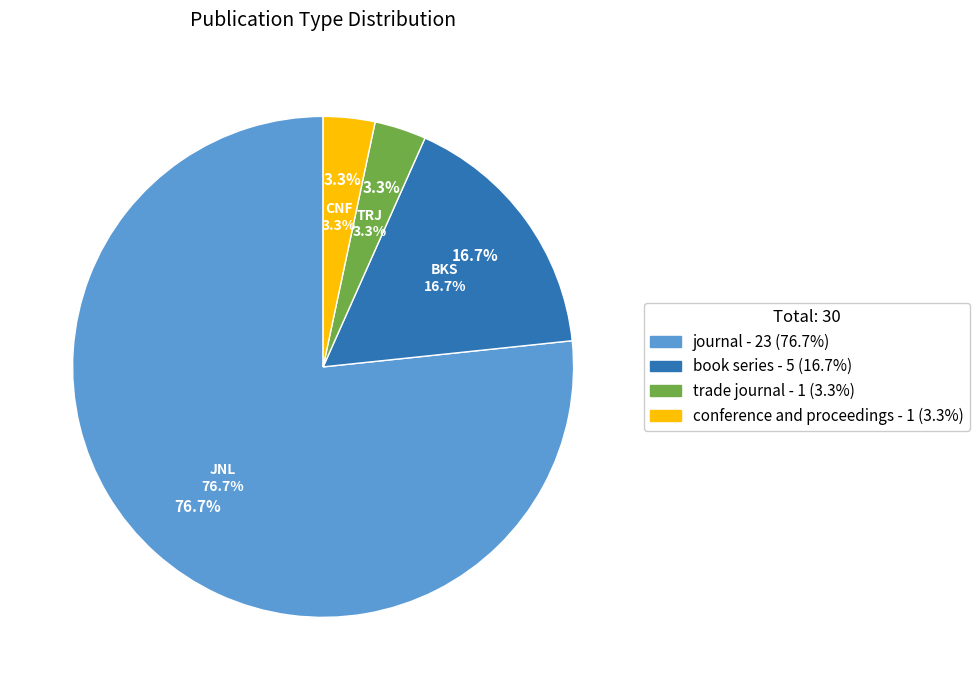

How many segments does this pie chart have?

4